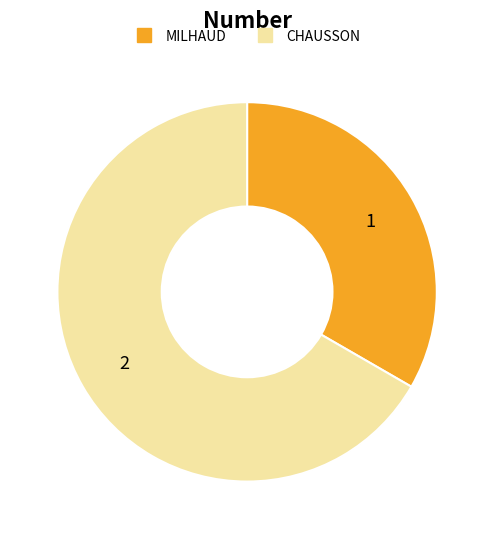

True or false: CHAUSSON accounts for 53% of the total.

False